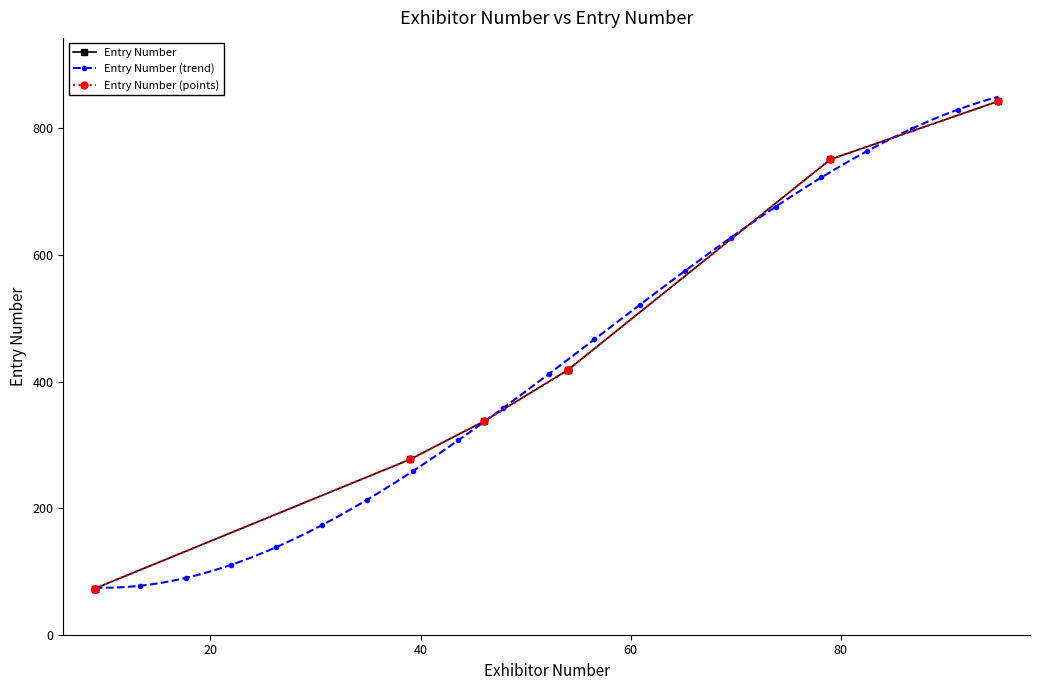

What is the value of the 7th point from the left?

418